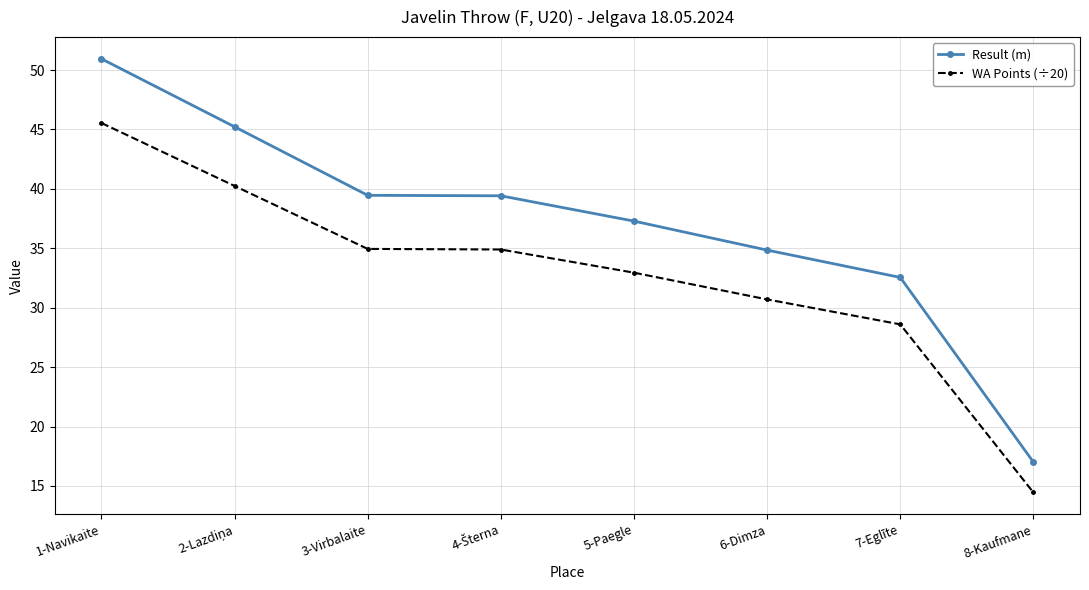

Does the chart display data point markers on the line(s)?

Yes